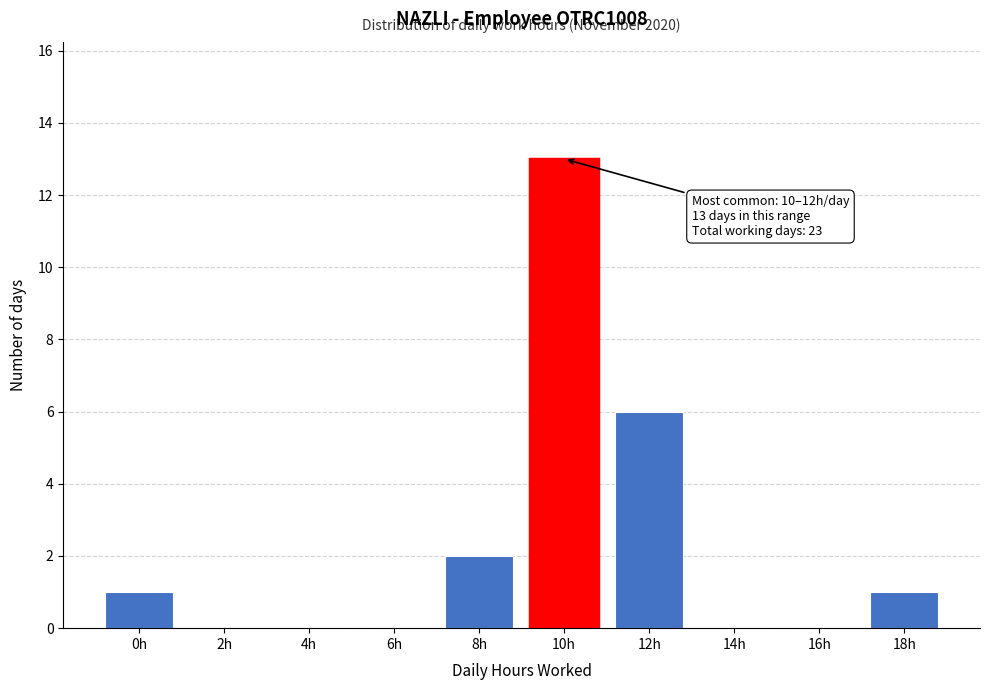

Reading left to right, what are all the values shown in this chart?

0h=1	2h=0	4h=0	6h=0	8h=2	10h=13	12h=6	14h=0	16h=0	18h=1